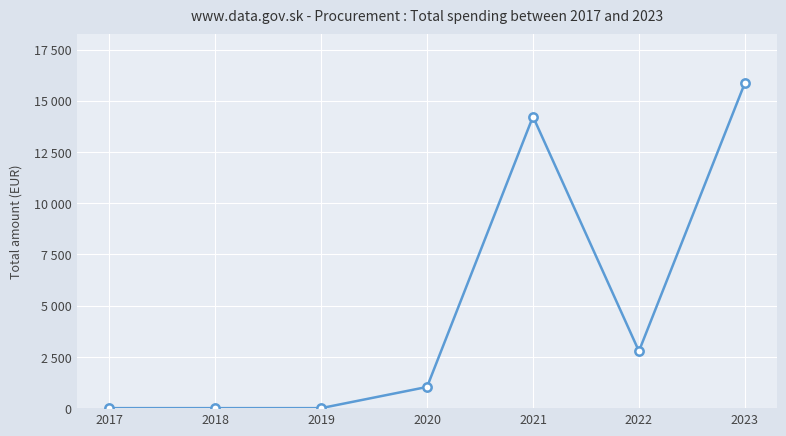

Reading left to right, list all the values displayed in this chart.

0.0	0.0	0.0	1034.0	14229.8	2780.3	15867.8